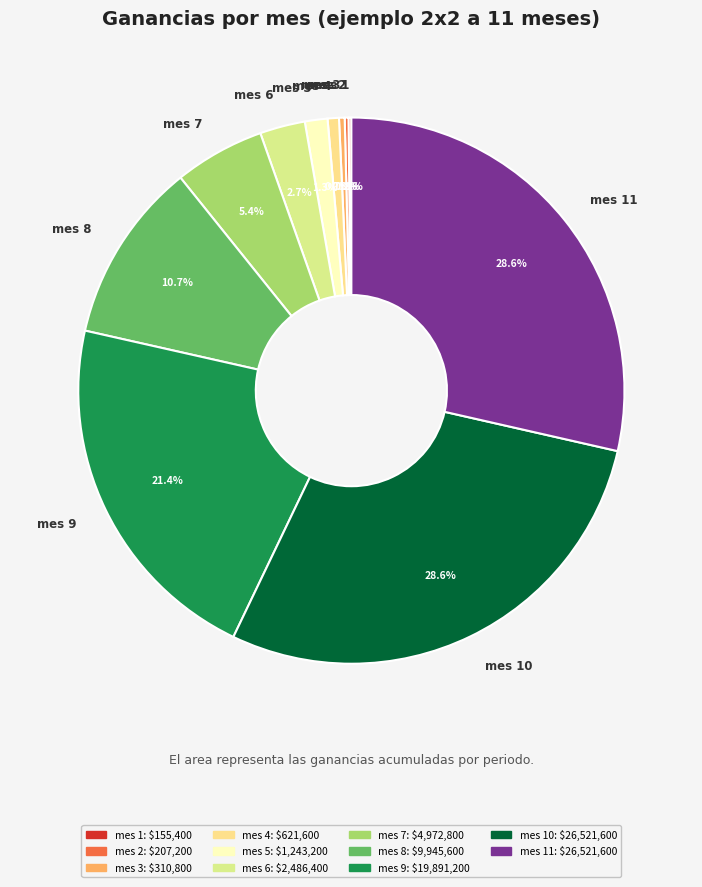

What is the ratio of the value at mes 7 to the value at mes 6?

2.0